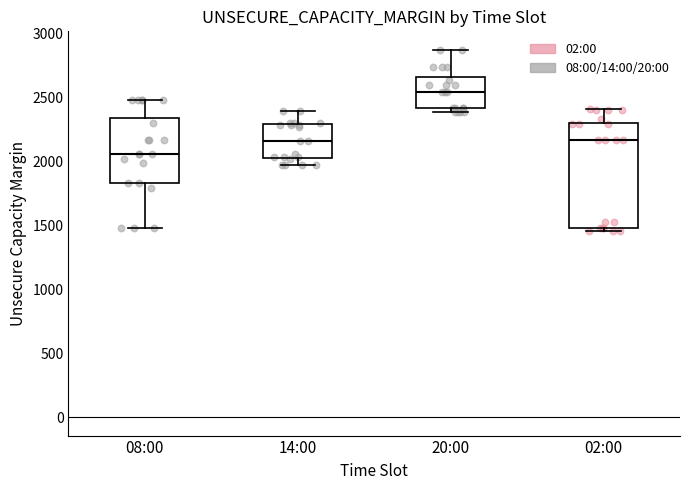

Reading left to right, read every box against the y-axis: the position of its median line, the range the box covers, and the ends of its whiskers. The values are not printed on the chart, so give them approximately, as read against the axis.

08:00: median 2050, box 1850 to 2350, whiskers 1500 to 2500
14:00: median 2150, box 2050 to 2300, whiskers 1950 to 2400
20:00: median 2550, box 2400 to 2650, whiskers 2400 (just below the box's lower edge) to 2900
02:00: median 2150, box 1500 to 2300, whiskers 1450 to 2400